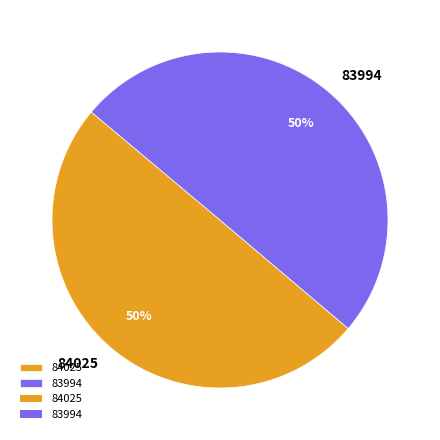

Do 84025 and 83994 together represent more than half of the pie?

Yes